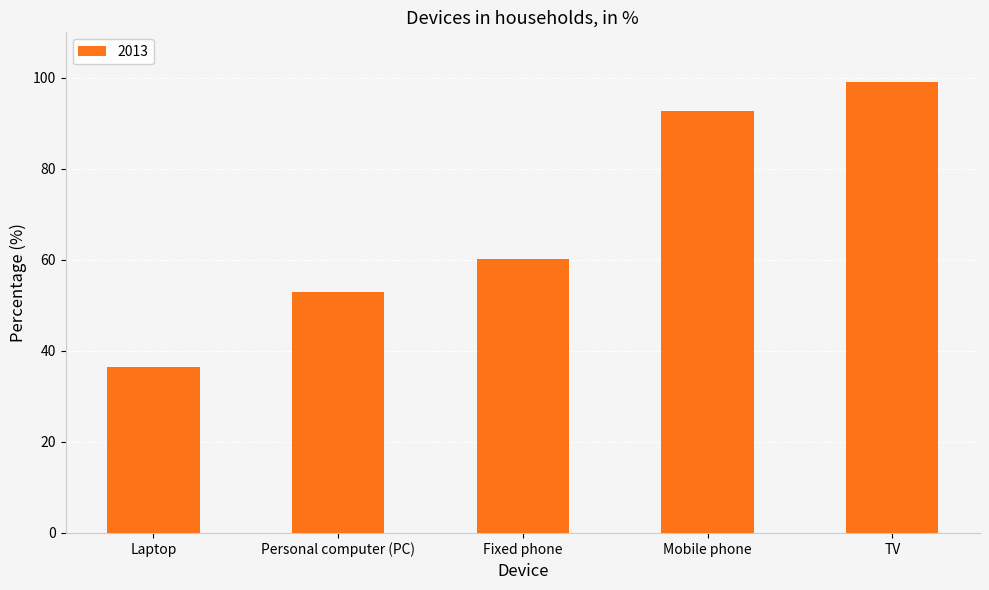

What is the change in value from Personal computer (PC) to TV?

+46.1